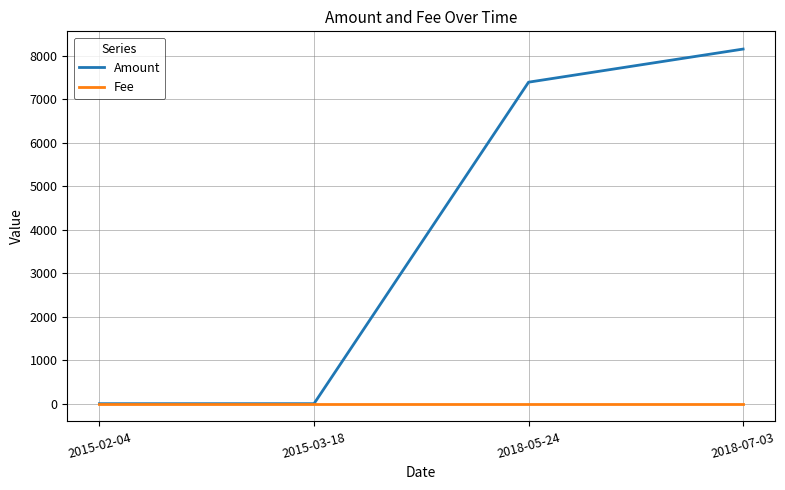

How many lines are shown in the chart?

2